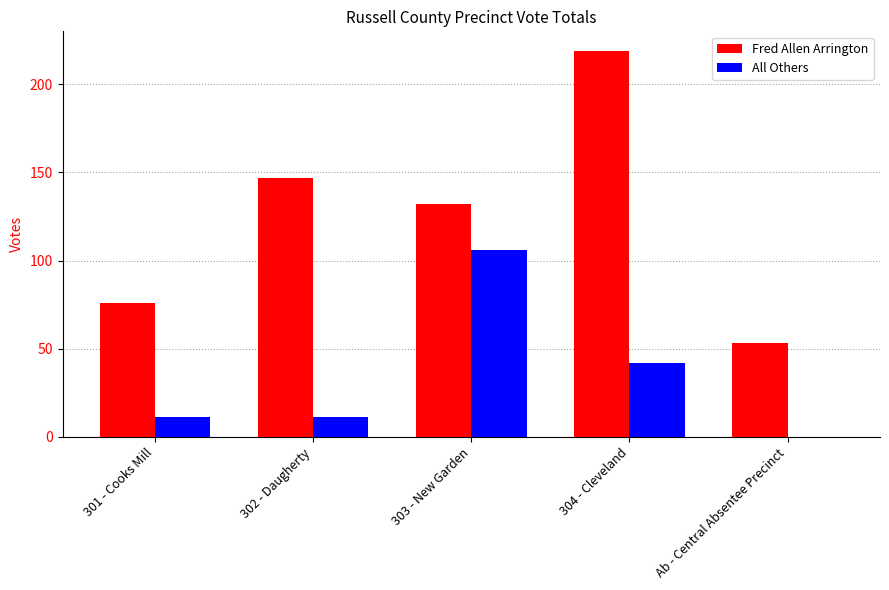

What is the spread (max minus min) of values at 303 - New Garden?

26